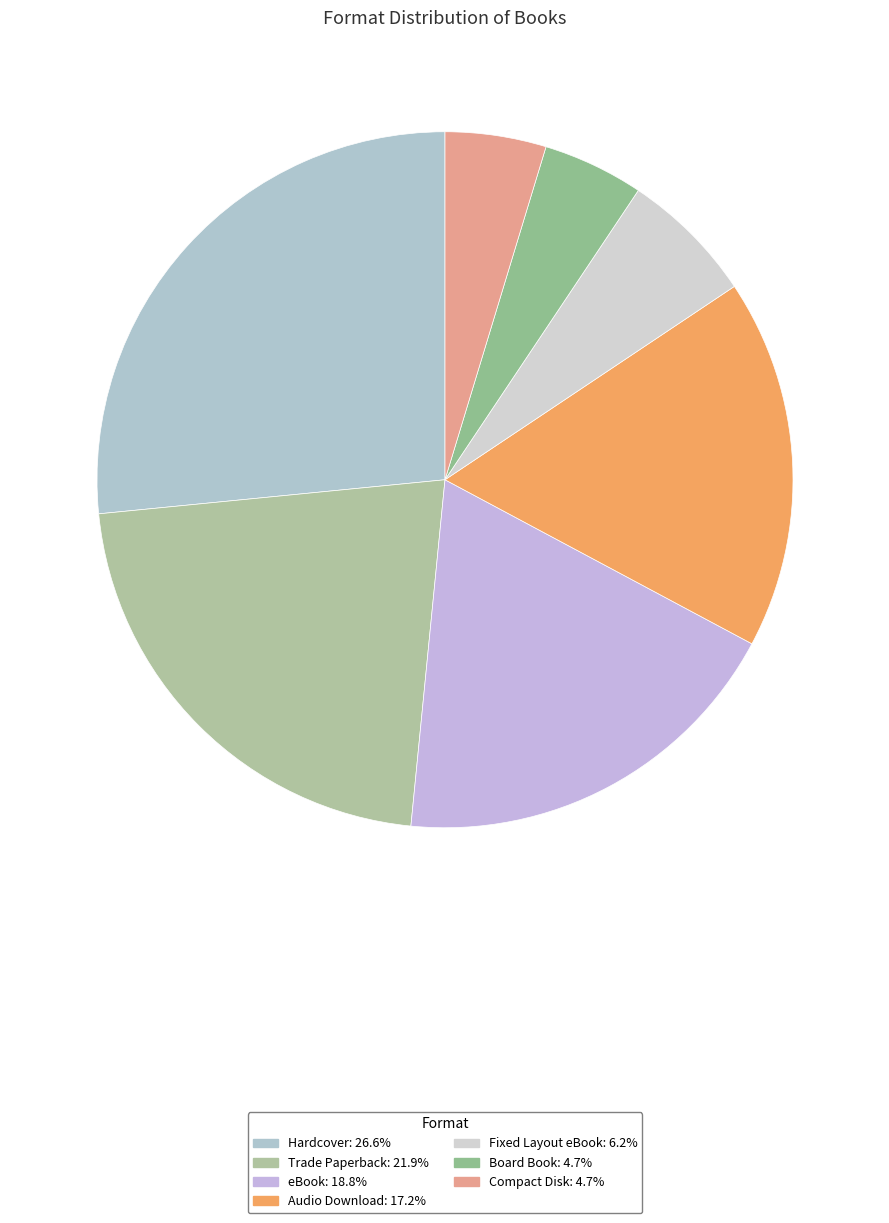

Is there any slice that represents more than half of the pie?

No